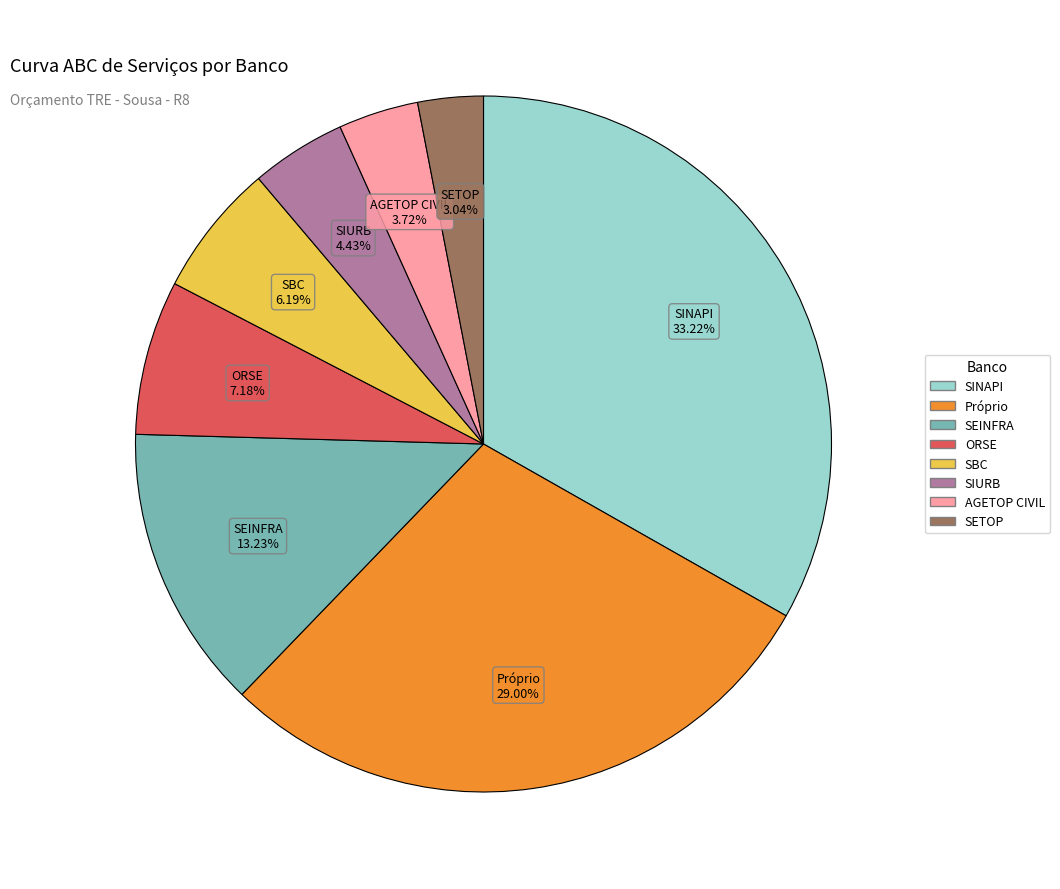

Is the sum of SIURB and SETOP greater than half?

No